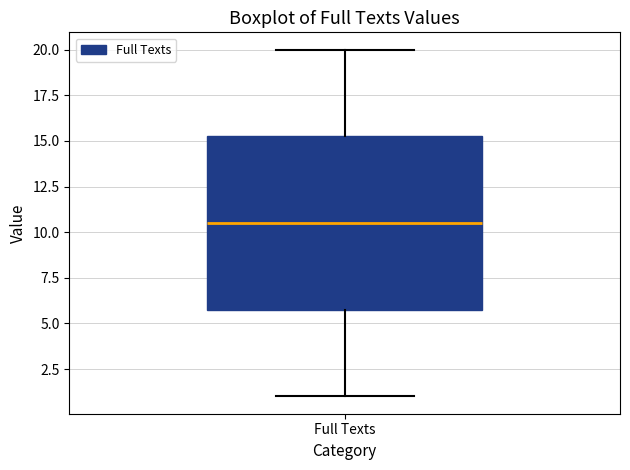

Read this box plot against the y-axis: the position of the median line, the range covered by the box, and the ends of both whiskers. The values are not printed on the chart, so give them approximately, as read against the axis.

median 10.5, box 6.0 to 15.5, whiskers 1.0 to 20.0